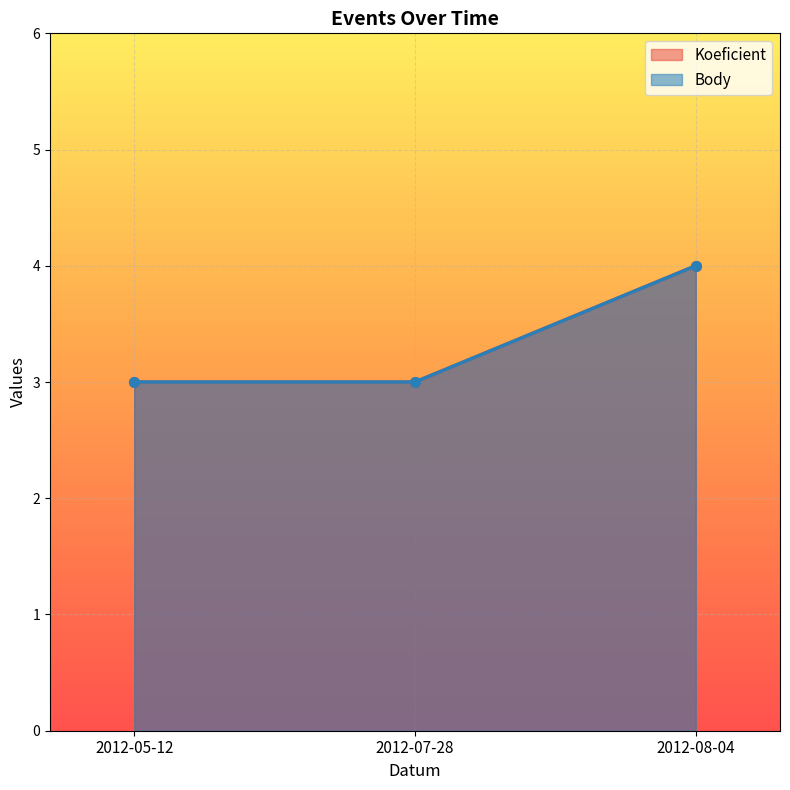

What is the label of the 1st point from the right?

2012-08-04